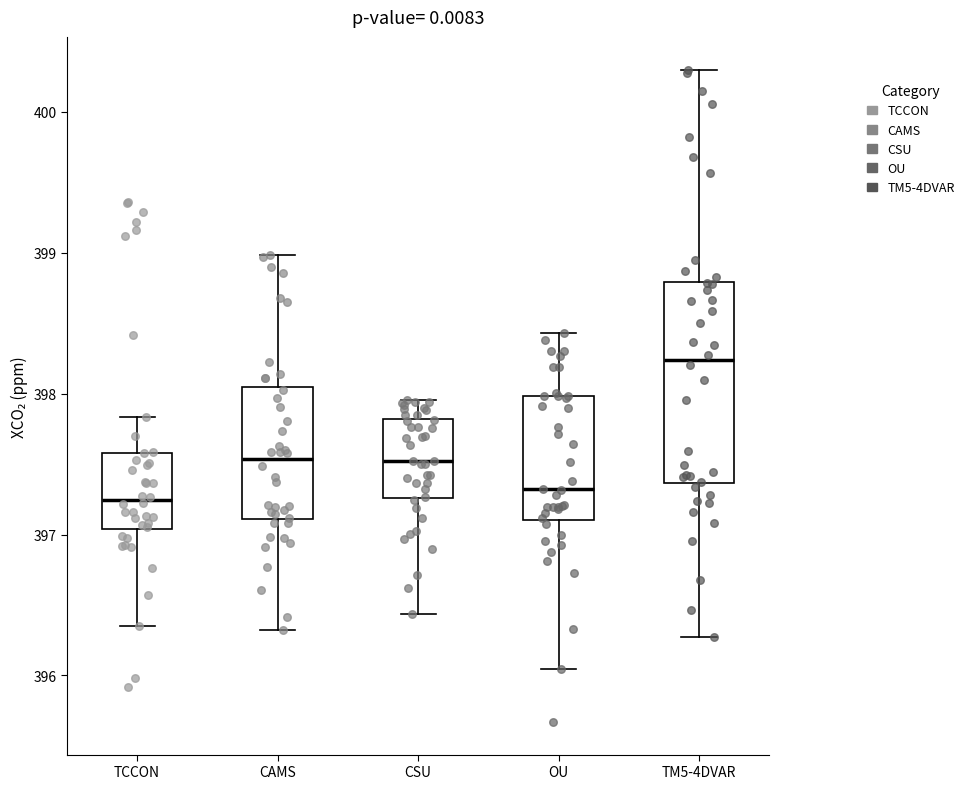

Reading left to right, transcribe this box plot: for each box, give where its median line is, the range the box spans, and where its two whiskers end, as read against the y-axis. The values are not printed on the chart, so give them approximately, as read against the axis.

TCCON: median 397.2, box 397.0 to 397.6, whiskers 396.4 to 397.8
CAMS: median 397.5, box 397.1 to 398.0, whiskers 396.3 to 399.0
CSU: median 397.5, box 397.3 to 397.8, whiskers 396.4 to 398.0
OU: median 397.3, box 397.1 to 398.0, whiskers 396.0 to 398.4
TM5-4DVAR: median 398.2, box 397.4 to 398.8, whiskers 396.3 to 400.3